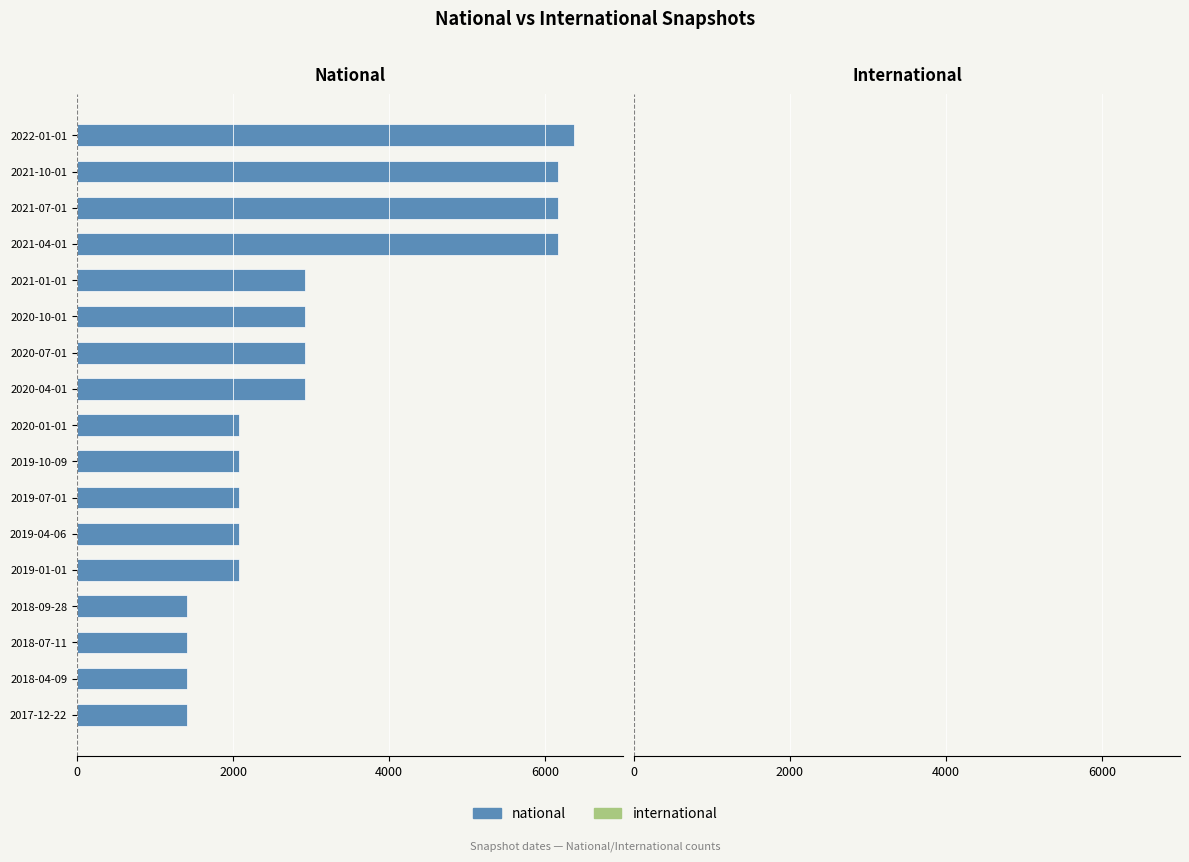

Are the bars horizontal?

Yes